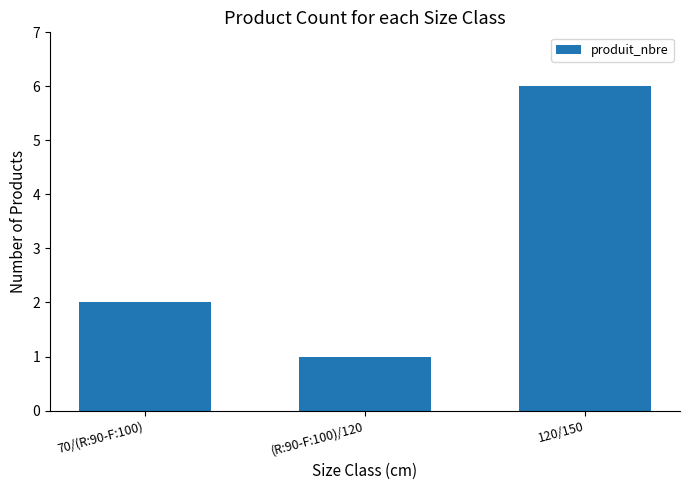

What is the greatest value displayed?

6